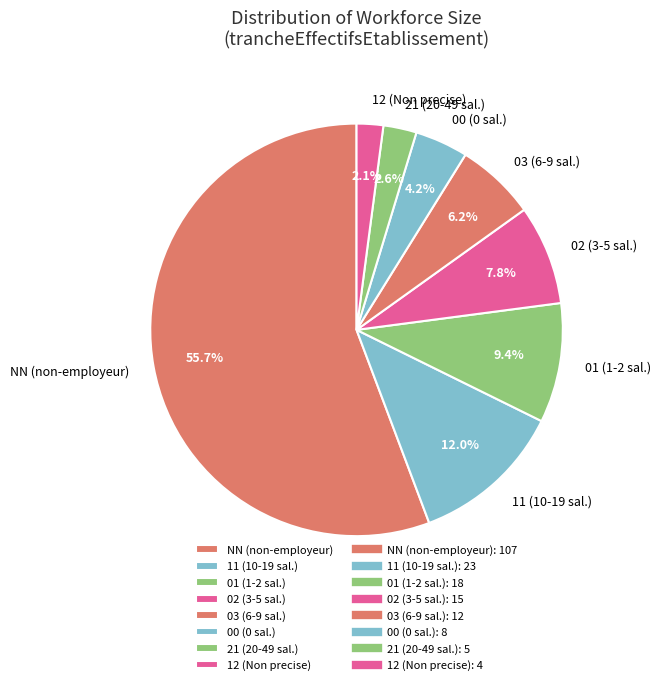

Is the sum of 12 and 02 greater than half?

No